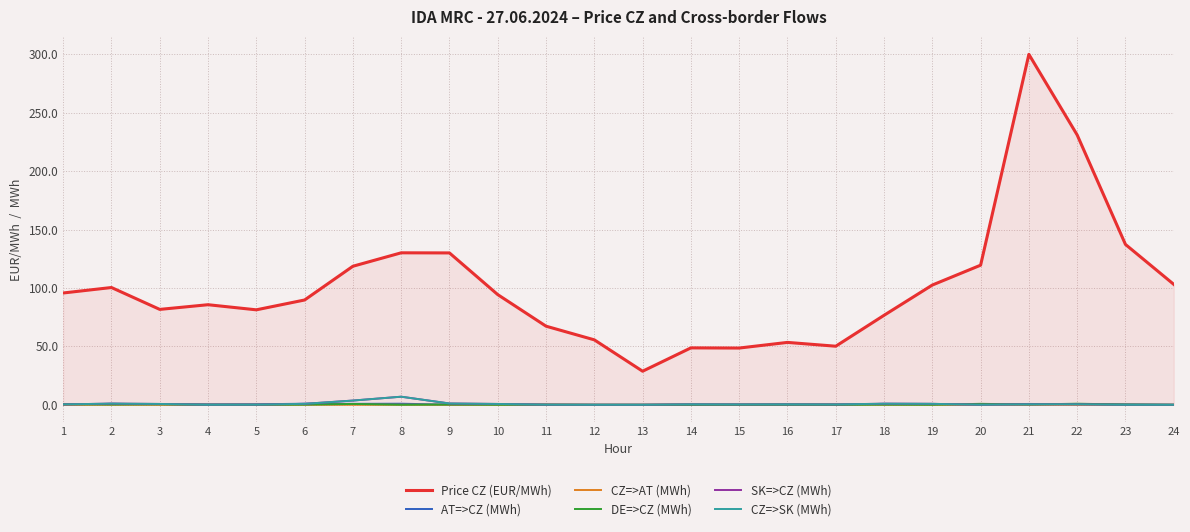

List the labels in order of AT=>CZ (MWh) value, smallest first.

1, 11, 12, 13, 14, 15, 16, 17, 20, 24, 9, 23, 3, 4, 5, 22, 10, 19, 21, 2, 7, 18, 6, 8